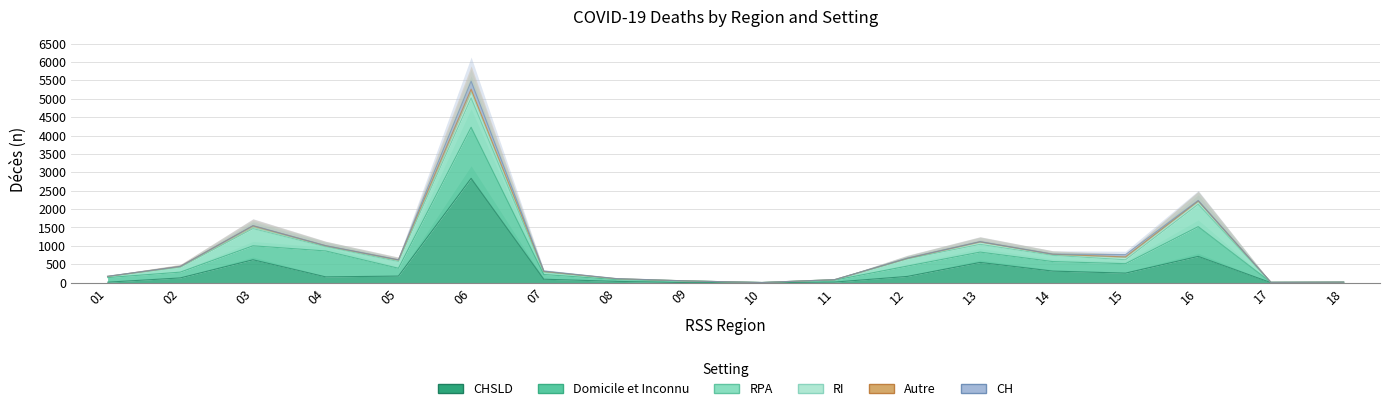

What is the sum of the CH values at 17 and 13?

5